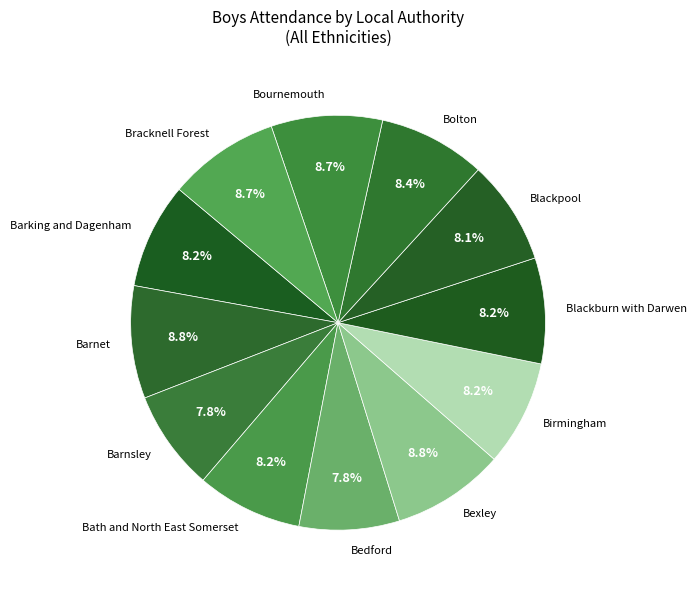

Is the sum of Bracknell Forest and Blackpool greater than half?

No